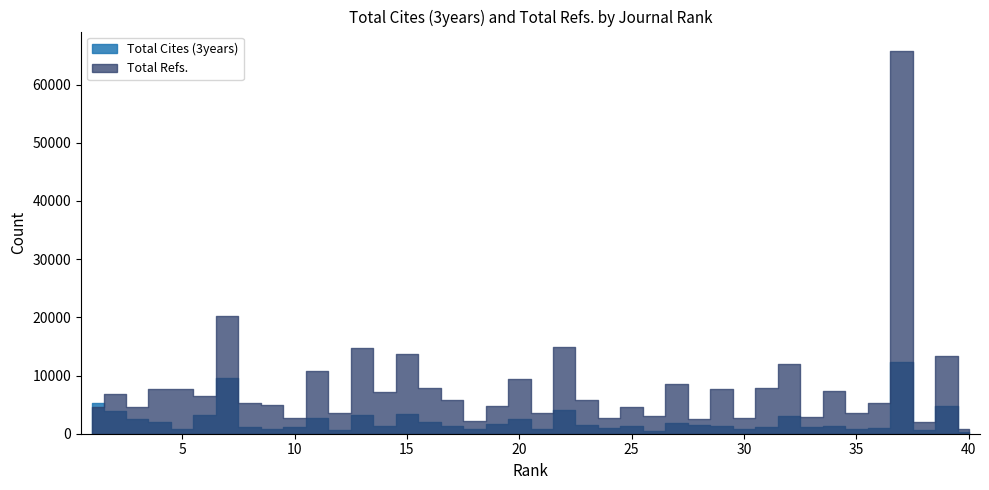

What is the sum of all Total Refs. values?

327574